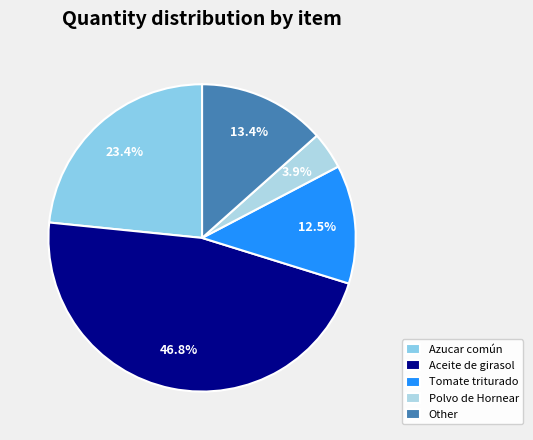

Count the number of slices in the pie.

5